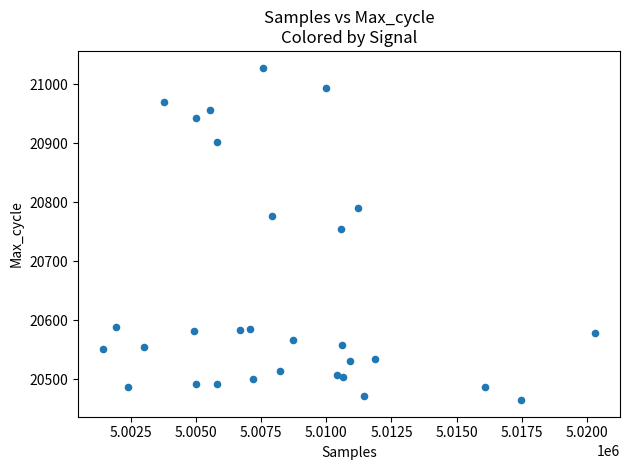

What Y value in the scatter plot is closest to 20746?

20754